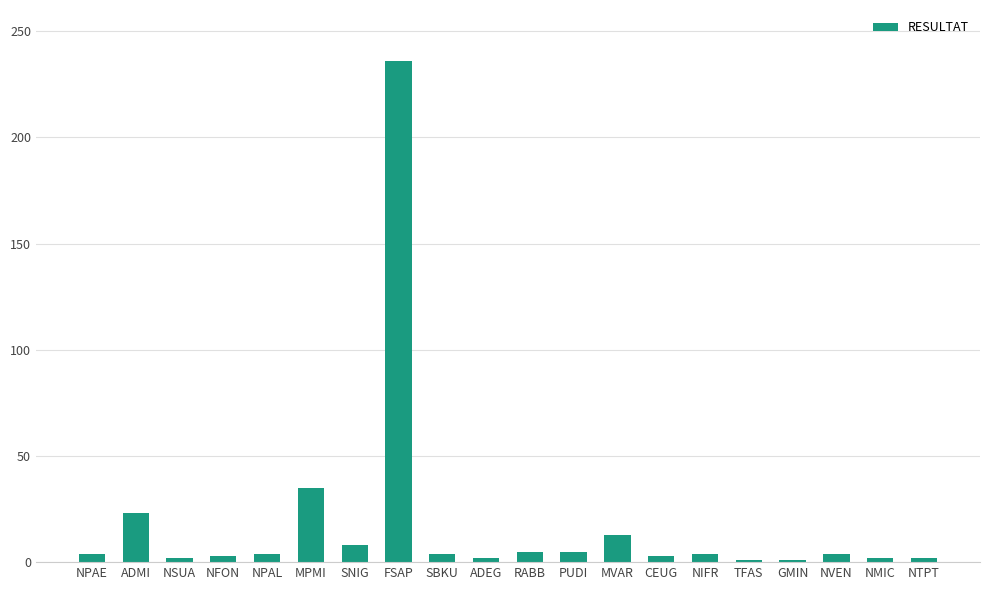

What is the label of the 11th bar from the left?

RABB